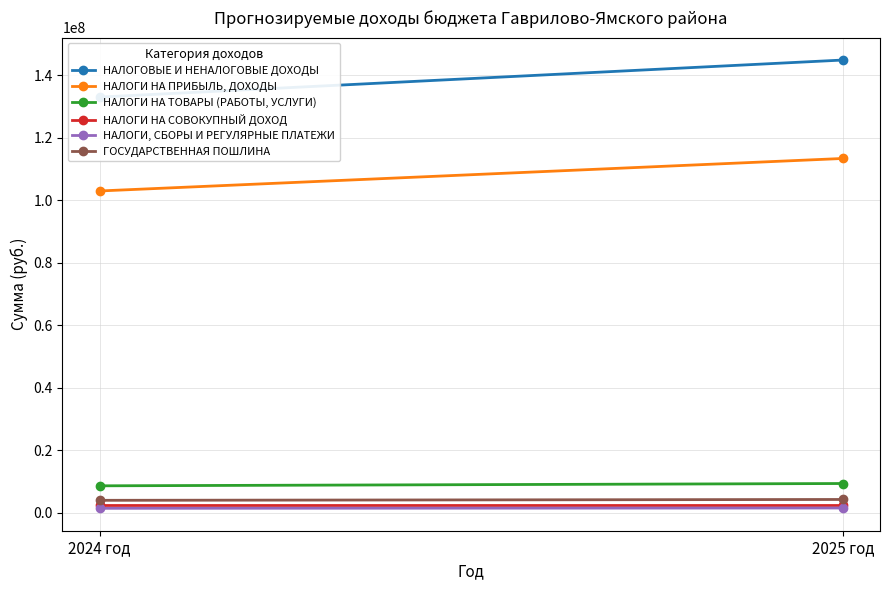

Reading left to right, transcribe all the data shown in this chart.

НАЛОГОВЫЕ И НЕНАЛОГОВЫЕ ДОХОДЫ: 133025070	144881210
НАЛОГИ НА ПРИБЫЛЬ, ДОХОДЫ: 102980000	113381000
НАЛОГИ НА ТОВАРЫ (РАБОТЫ, УСЛУГИ): 8621070	9357210
НАЛОГИ НА СОВОКУПНЫЙ ДОХОД: 2328500	2328500
НАЛОГИ, СБОРЫ И РЕГУЛЯРНЫЕ ПЛАТЕЖИ: 1423000	1520000
ГОСУДАРСТВЕННАЯ ПОШЛИНА: 3980000	4251000